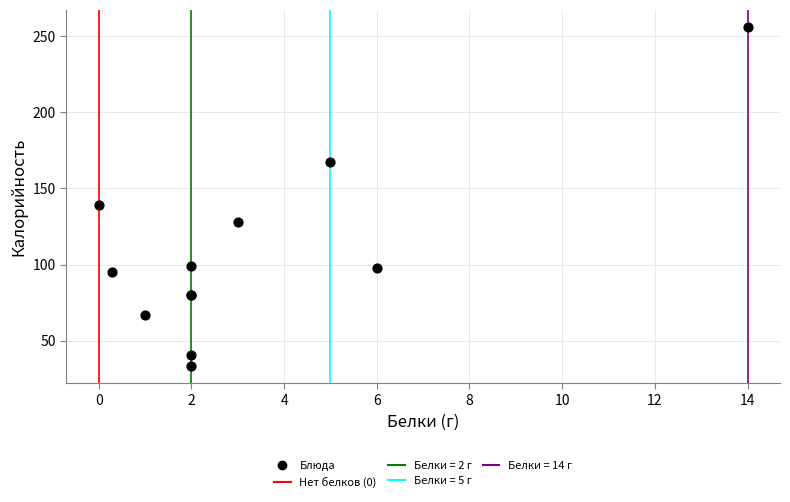

What Y value in the scatter plot is closest to 144?

139.0